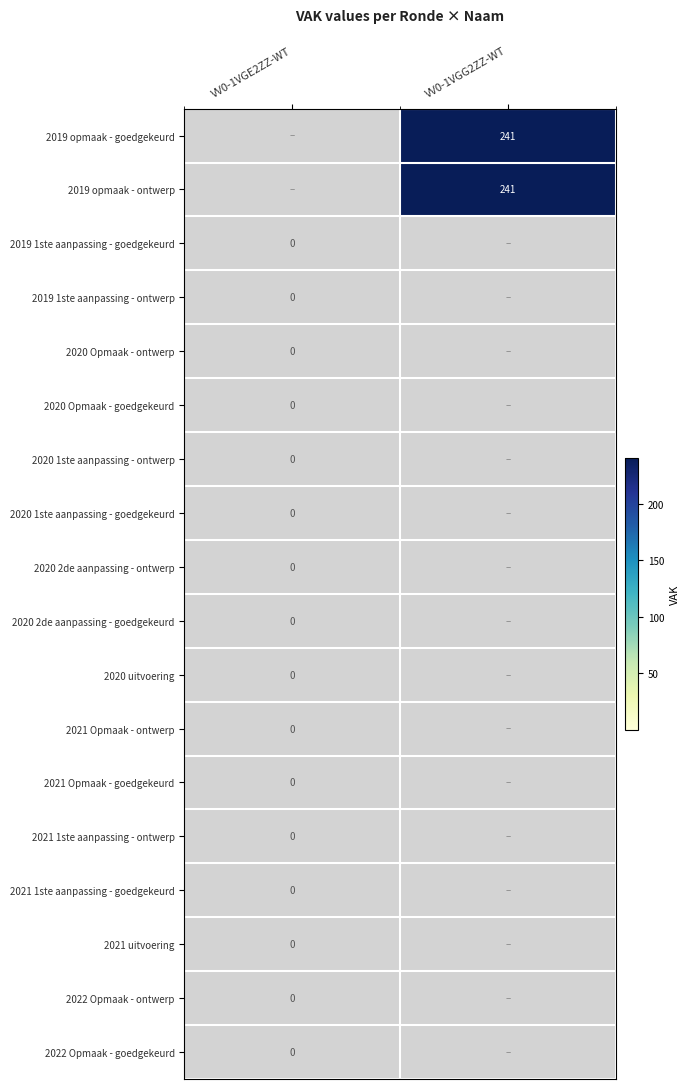

True or false: 2019 opmaak - ontwerp has a value of 241 at VV0-1VGG2ZZ-WT.

True